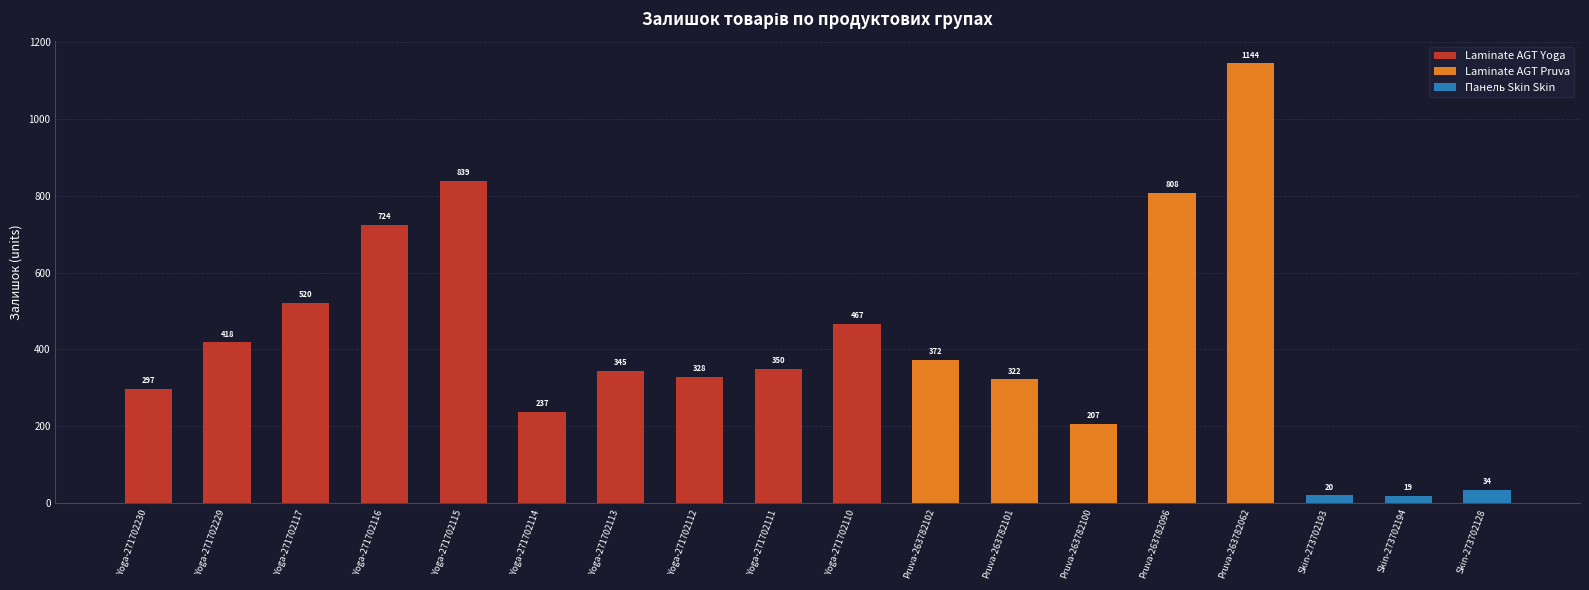

The value at Skin-273702194 is 19. True or false?

True